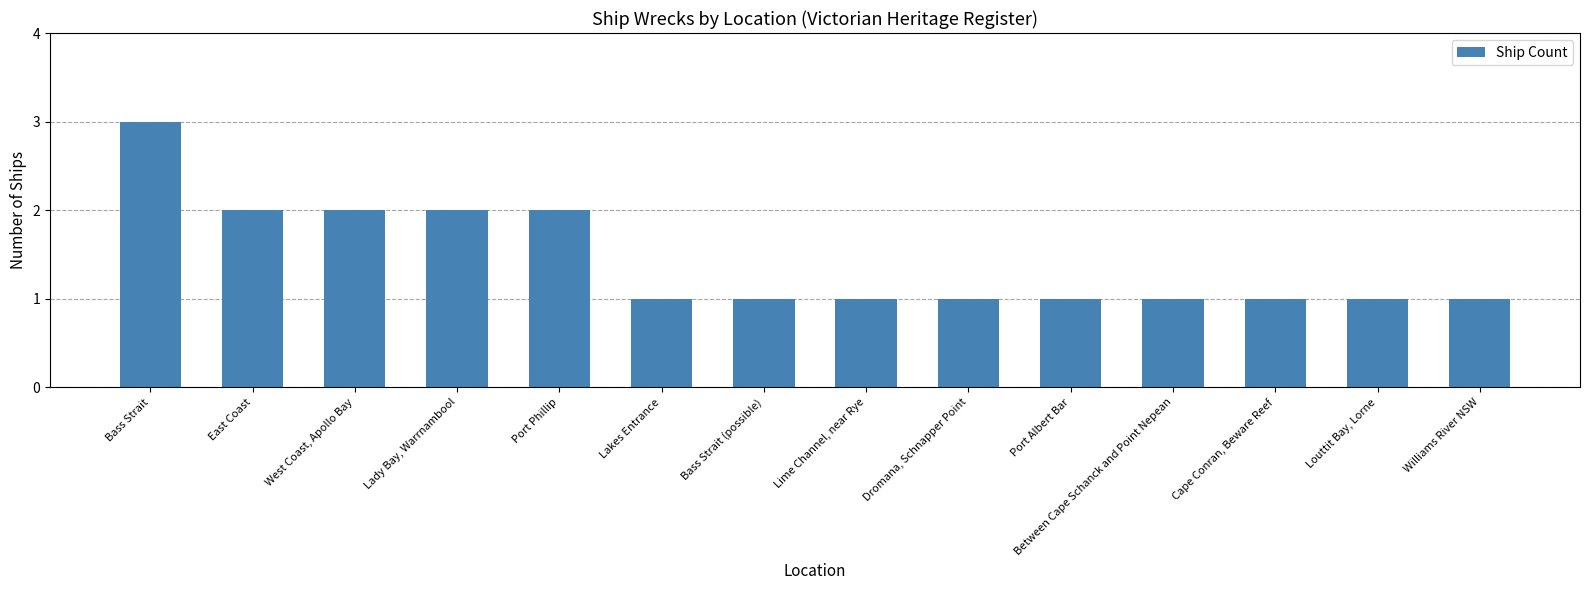

Reading left to right, transcribe all the data shown in this chart.

3	2	2	2	2	1	1	1	1	1	1	1	1	1